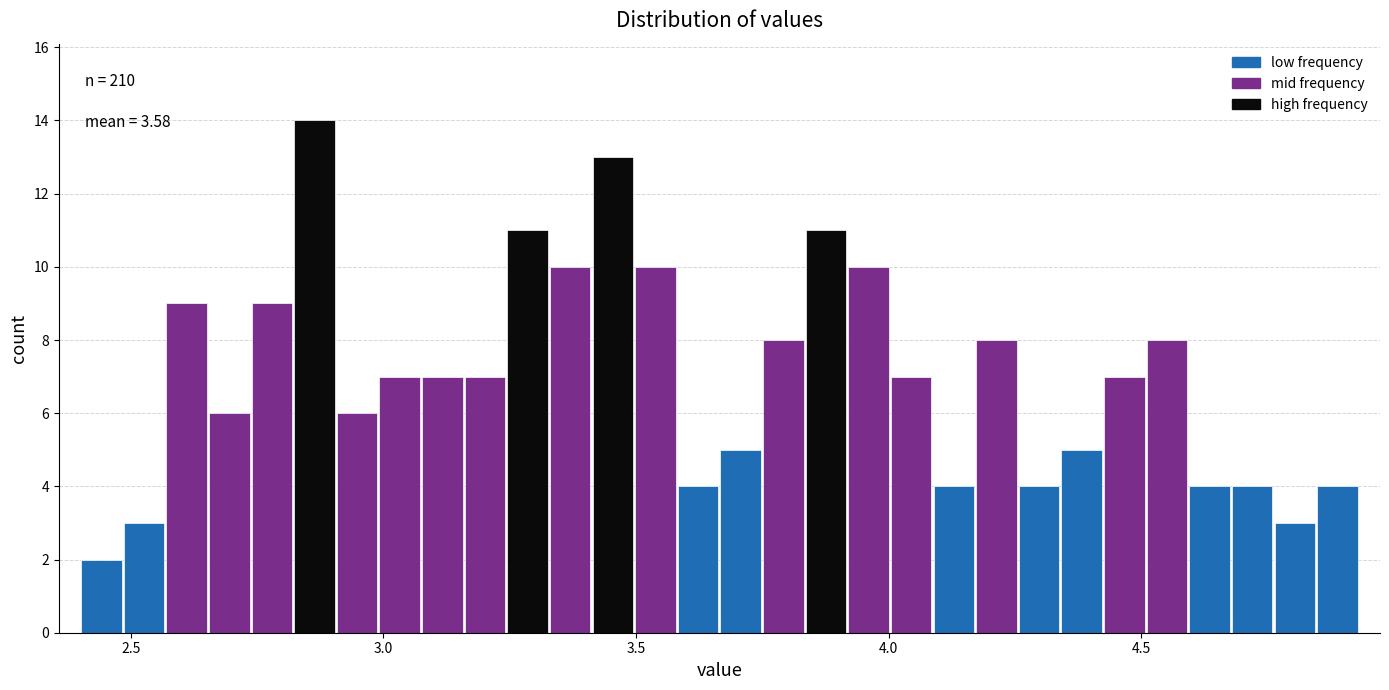

Around what value on the x-axis is the tallest bar? Give the approximate position of its centre, as read against the axis.

2.85